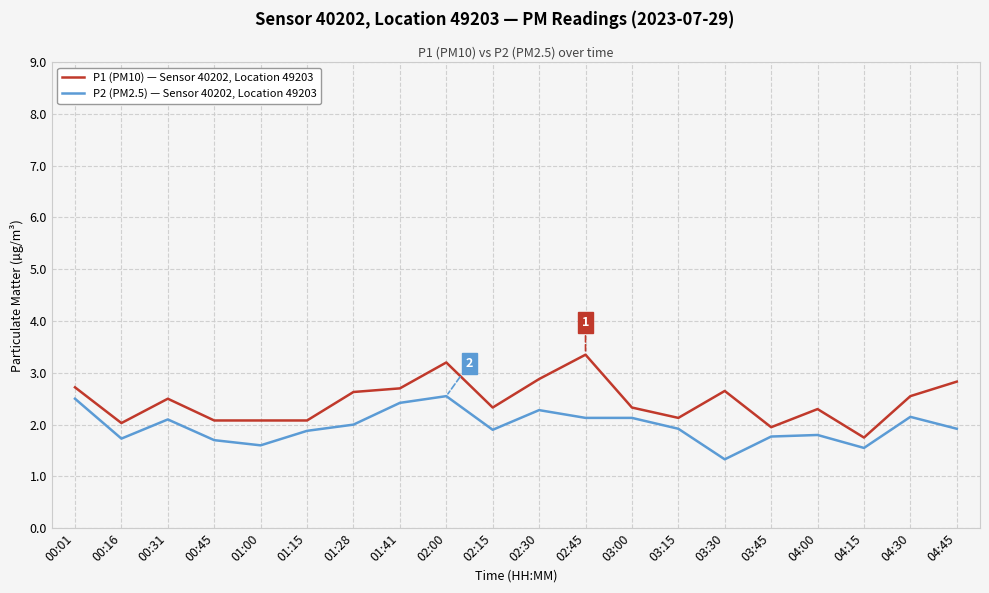

Which series has the widest spread of values?

P1 (PM10) — Sensor 40202, Location 49203